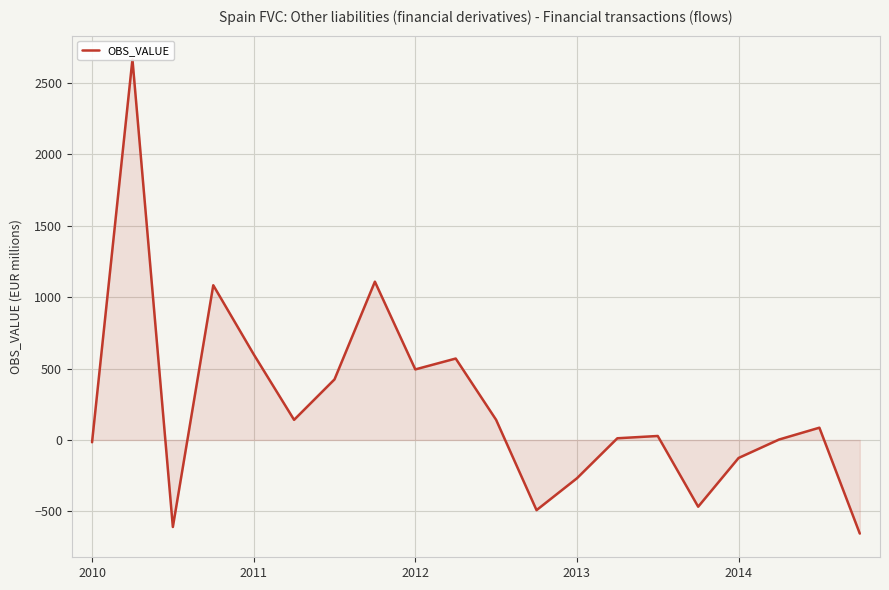

At which label does the data first exceed 86?

2011